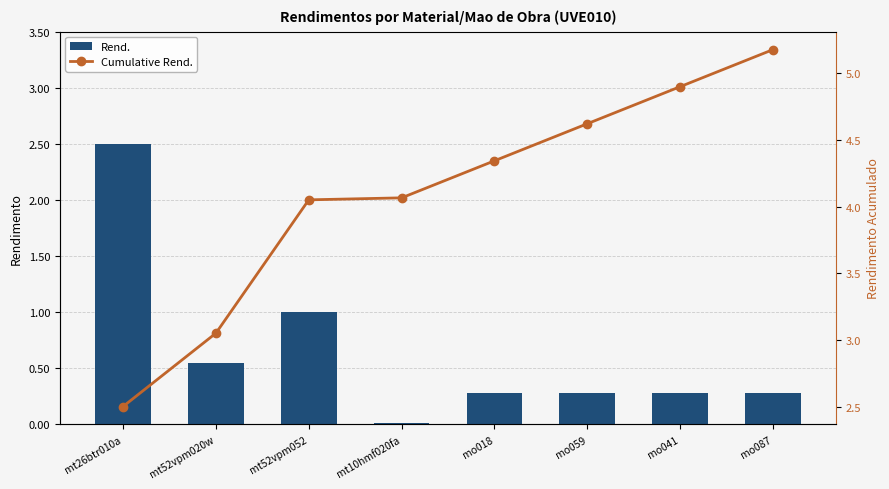

What is the value of the Cumulative Rend. bar at the 1st from the left?

2.5